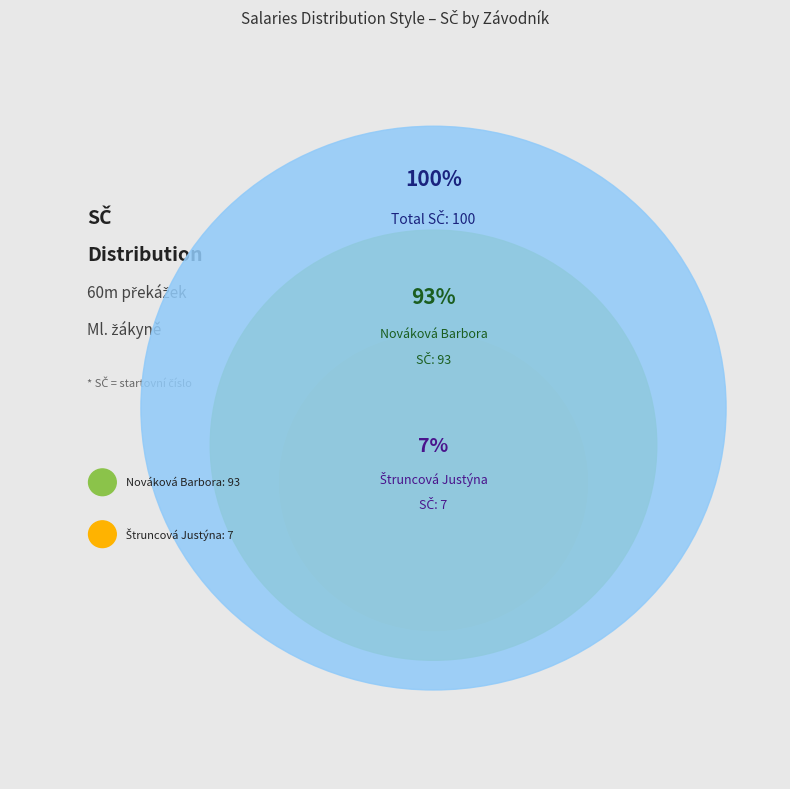

True or false: Nováková Barbora accounts for 87% of the total.

False